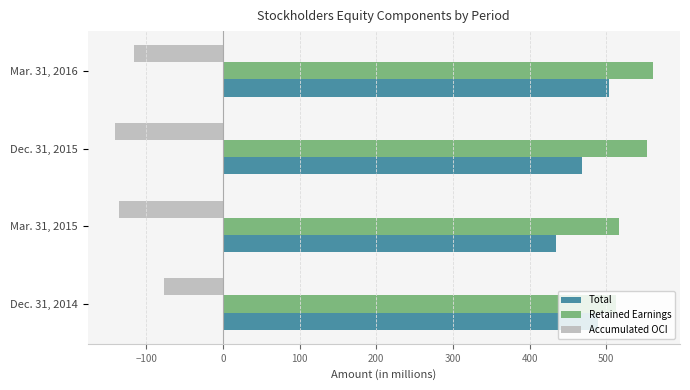

What is the total value across all series at Dec. 31, 2014?

925.2